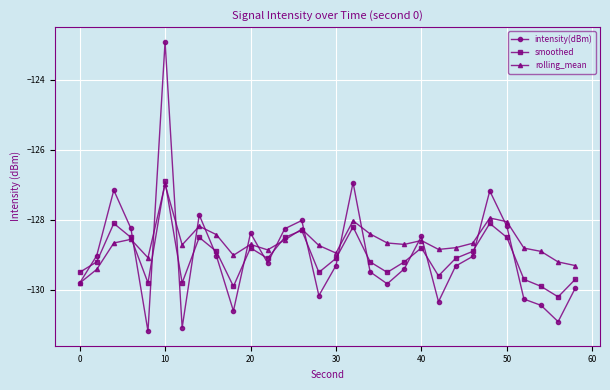

How many lines are shown in the chart?

3